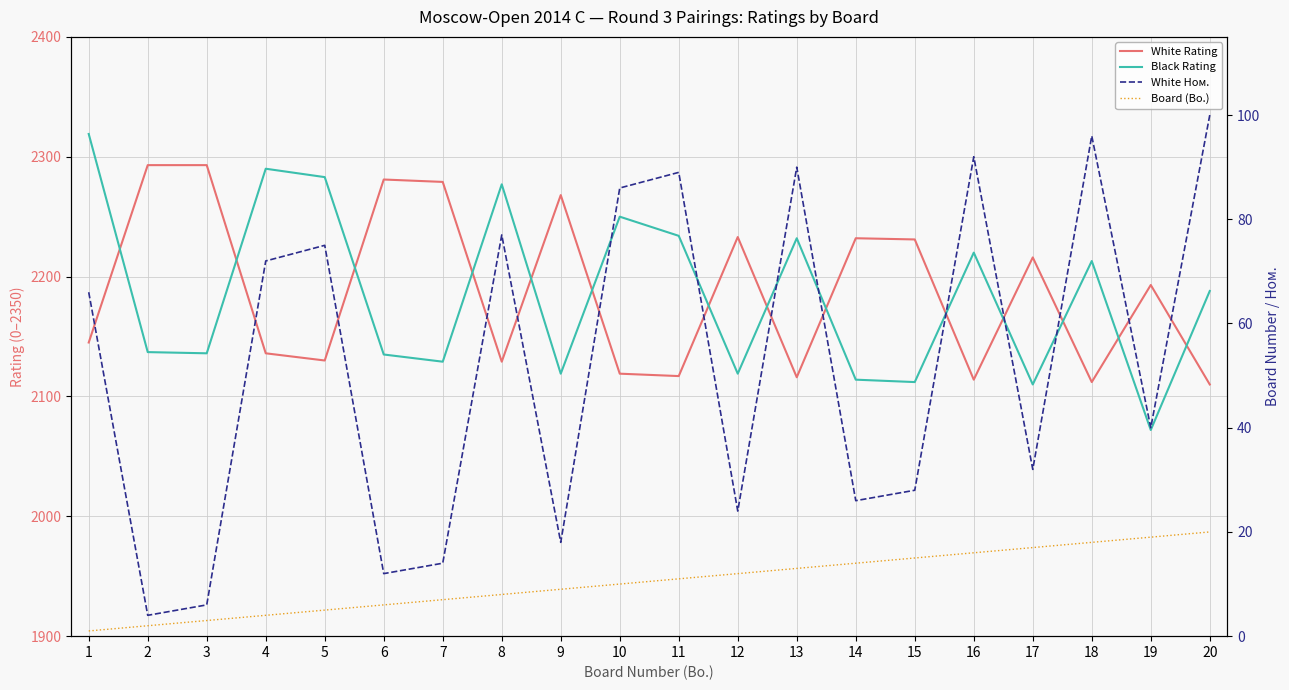

How many values in the White Rating series exceed 2193?

9